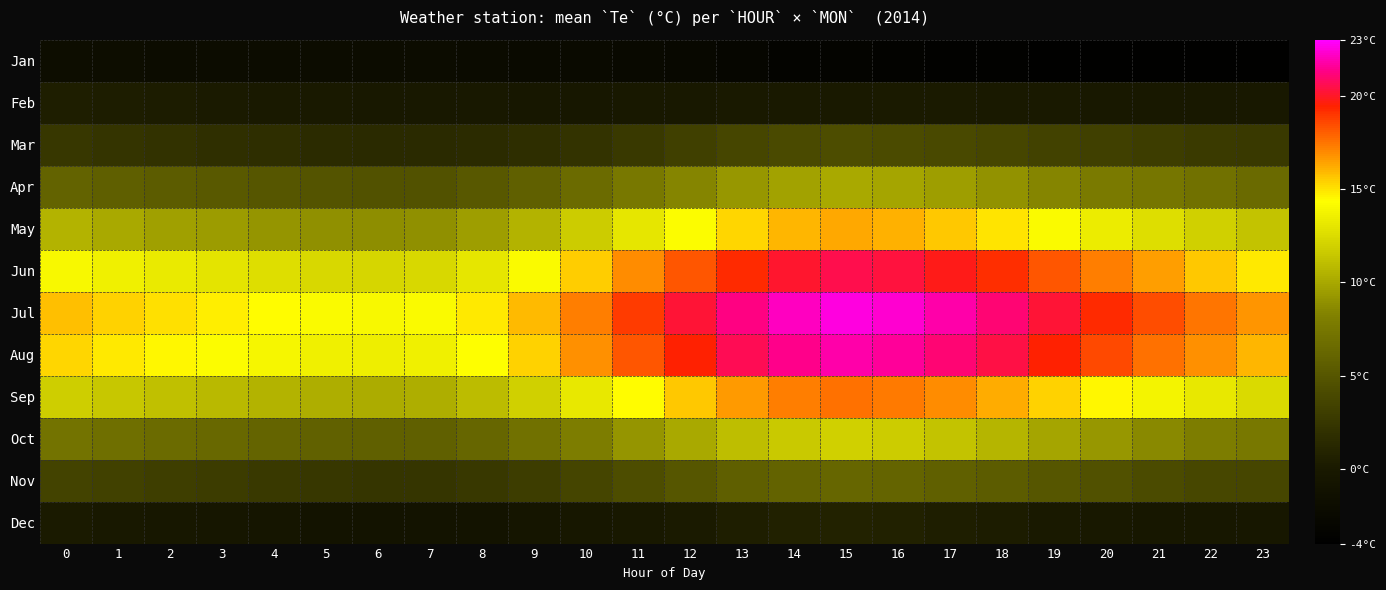

What is the spread (max minus min) of values at 20?

23.0